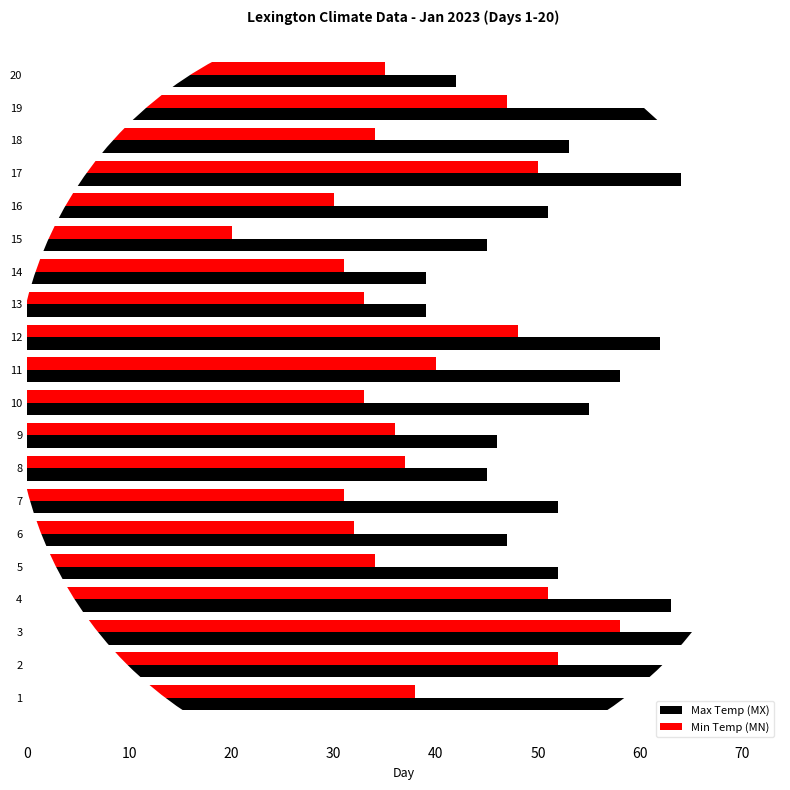

The value of Max Temp (MX) at 14 is 10. True or false?

False